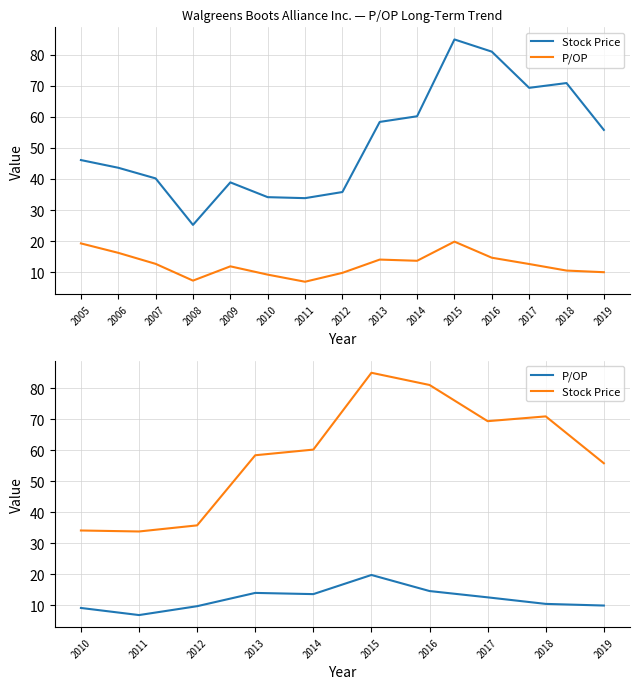

Which series has the widest spread of values?

Stock Price